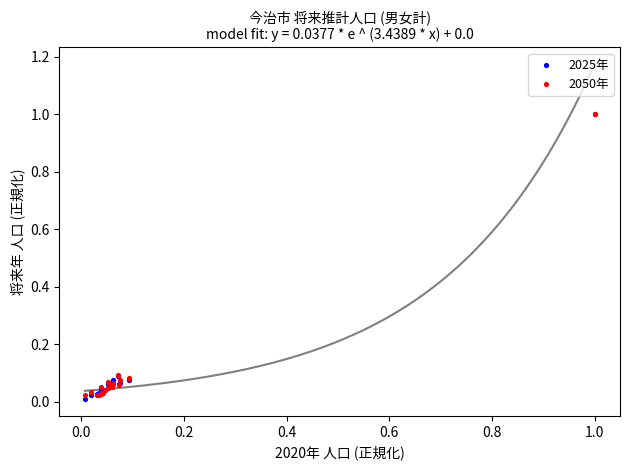

Which series has the largest Y range (max minus min)?

2025年